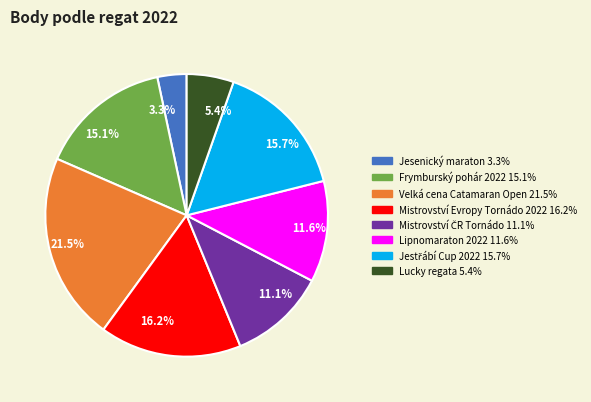

Does 11.6% account for over 50% of the chart?

No